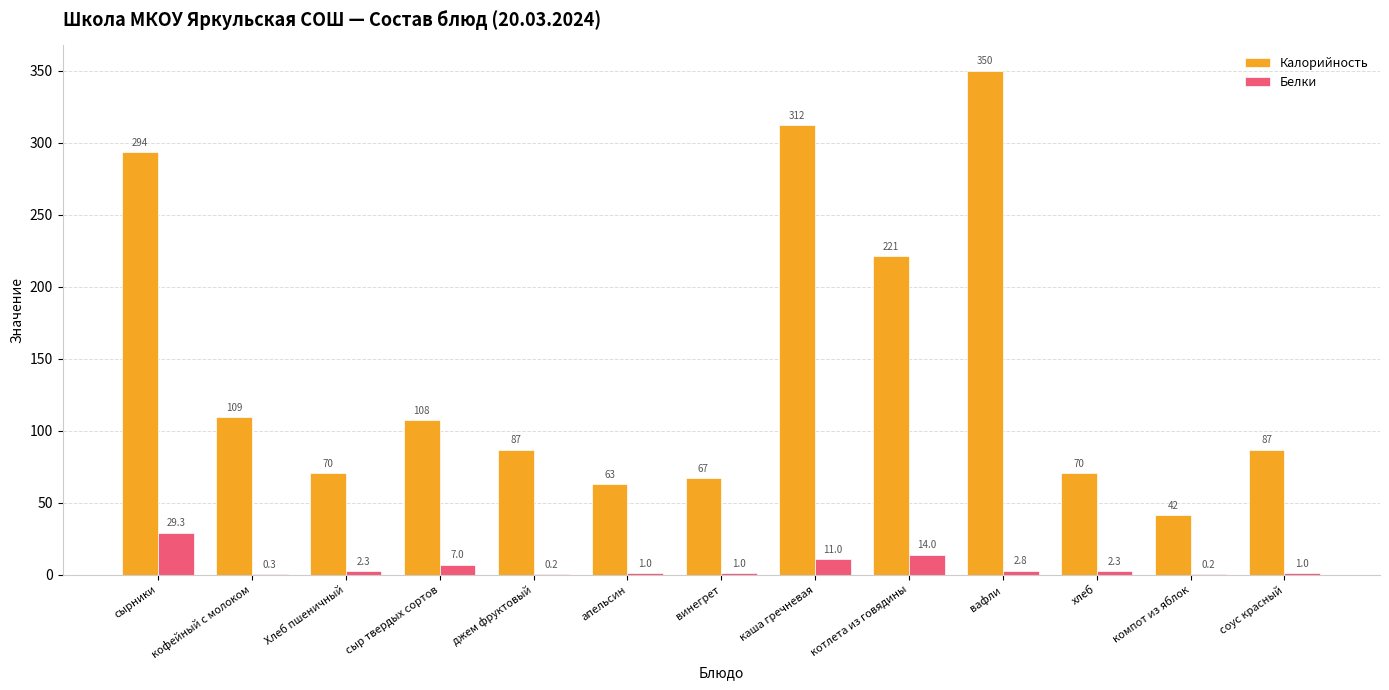

What is the total value across all series at апельсин?

64.0